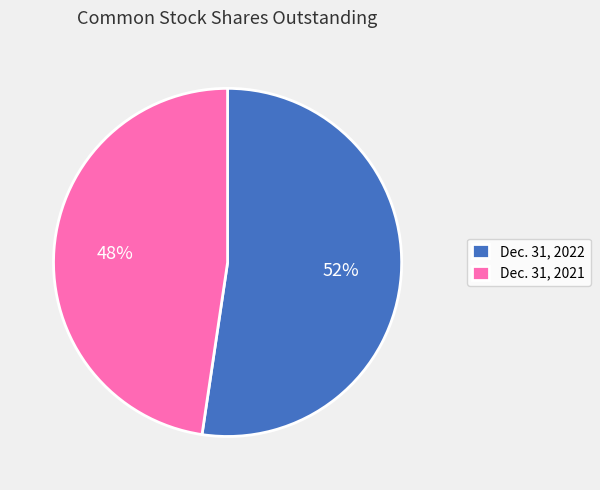

Rank the categories by value from lowest to highest.

Dec. 31, 2021, Dec. 31, 2022